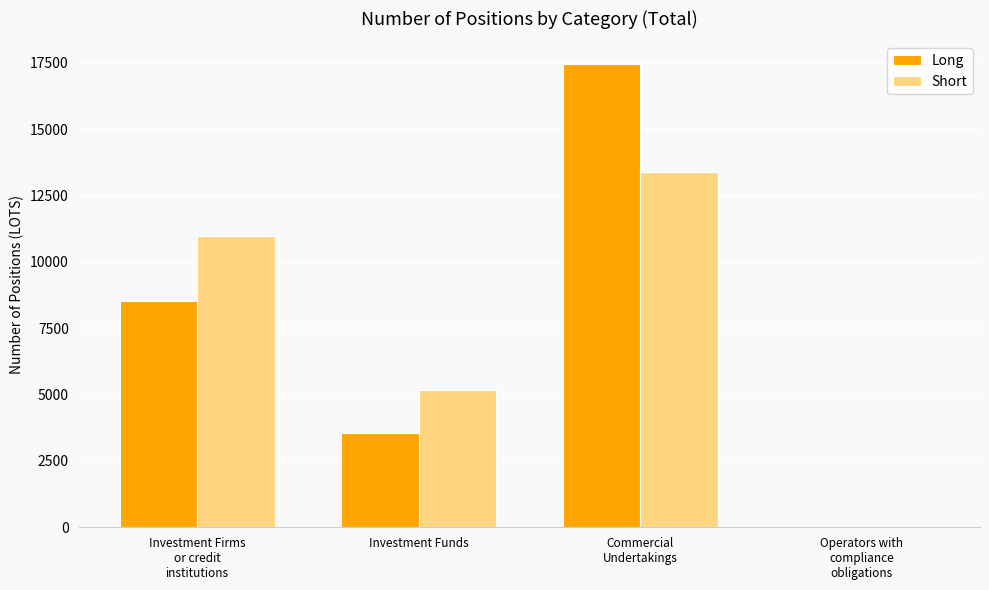

Is the value of Long at Investment Firms
or credit
institutions greater than the value of Short at Commercial
Undertakings?

No